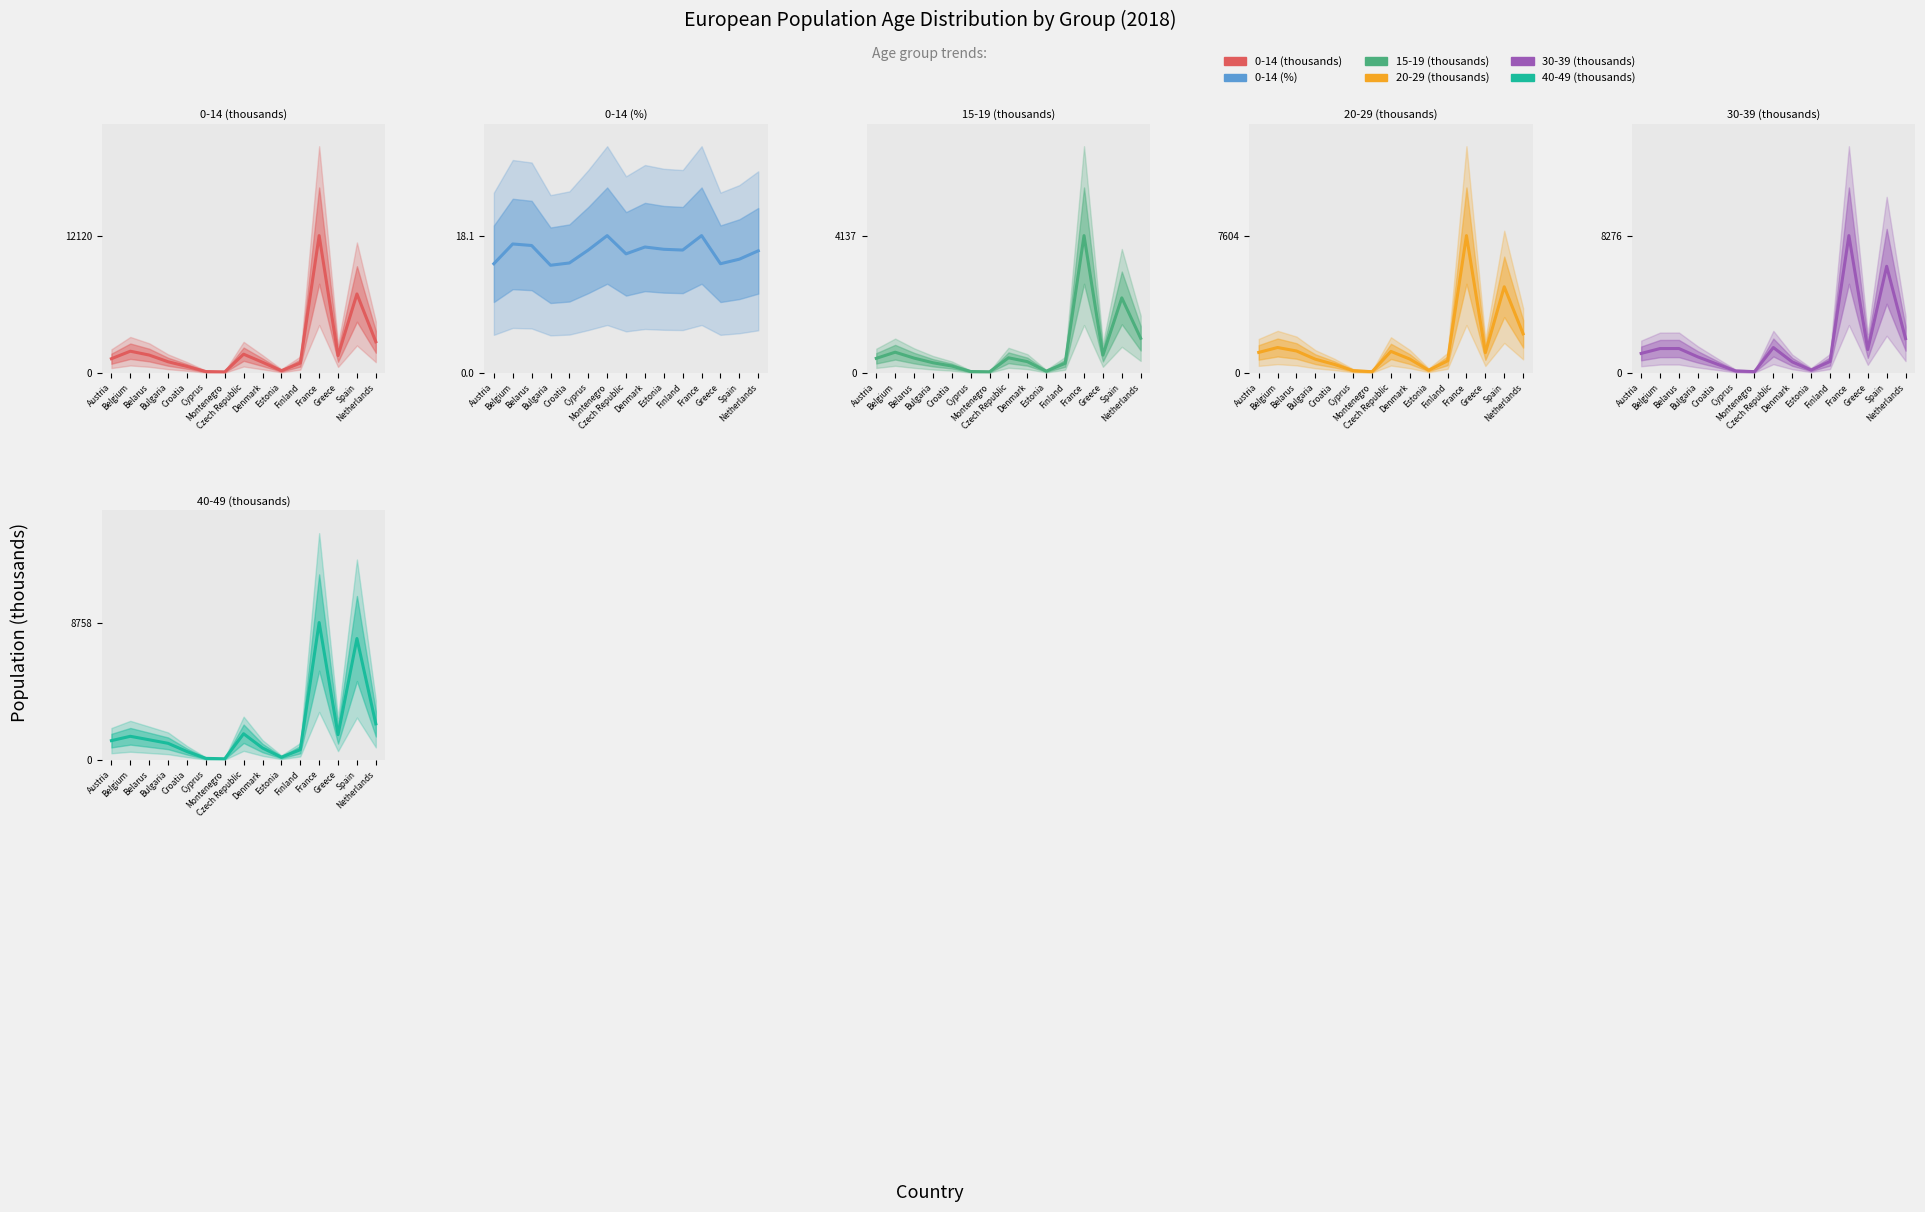

What is the label of the 13th point from the left?

Greece